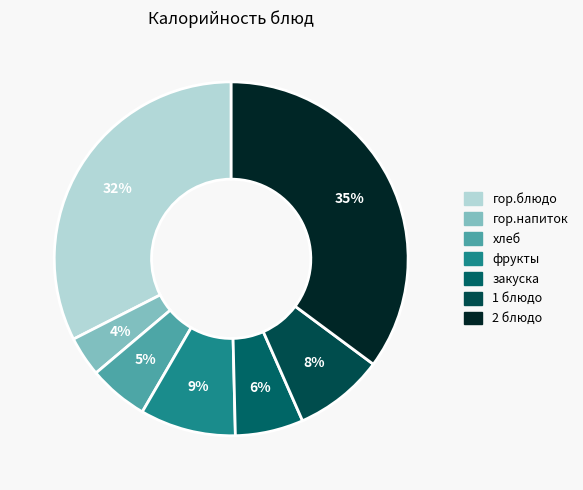

To the nearest percent, what is the difference between the largest and smallest slice percentages?

31%